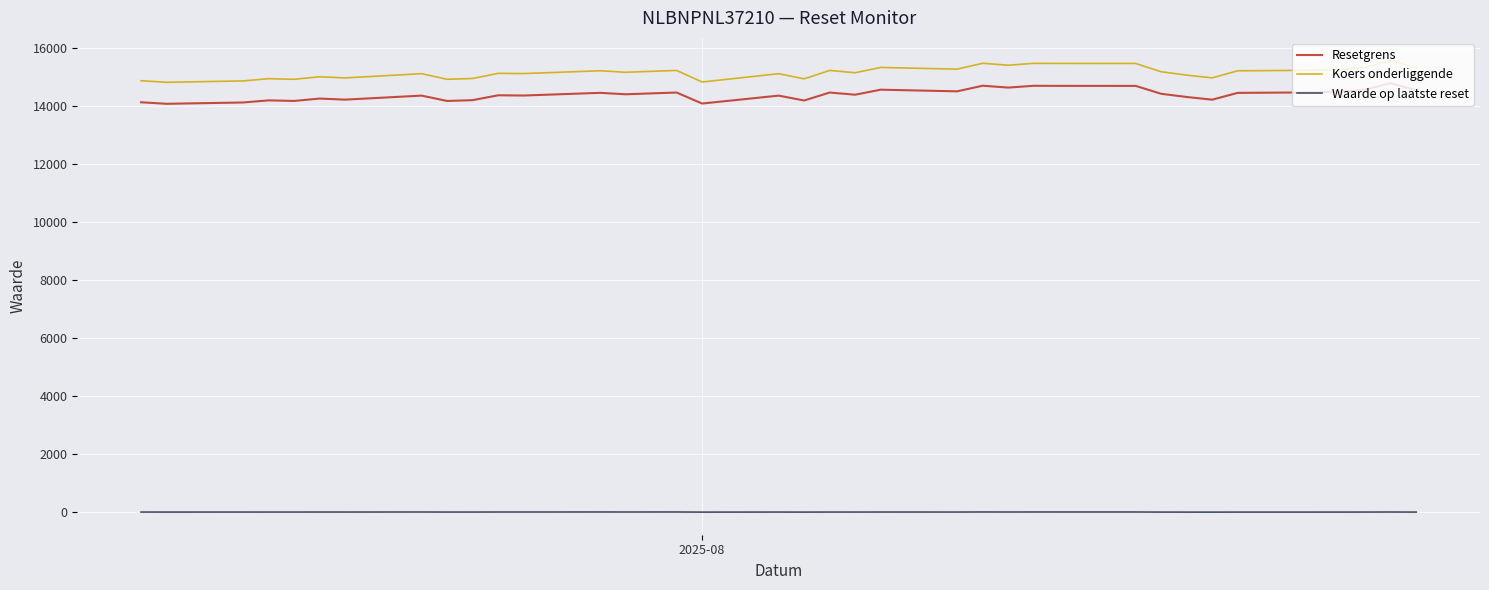

True or false: Waarde op laatste reset and Koers onderliggende intersect in this chart.

False